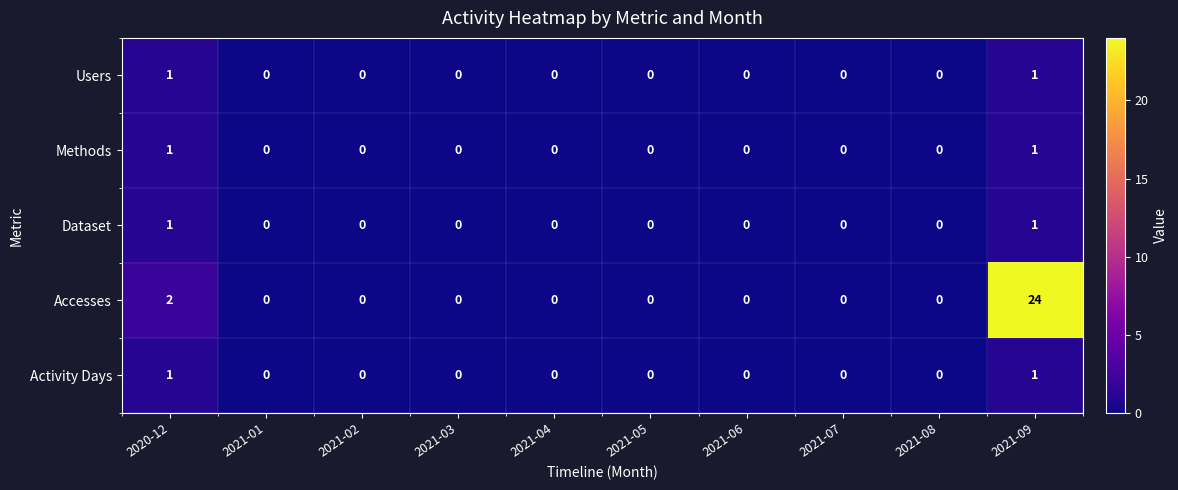

Which series has the widest spread of values?

Accesses